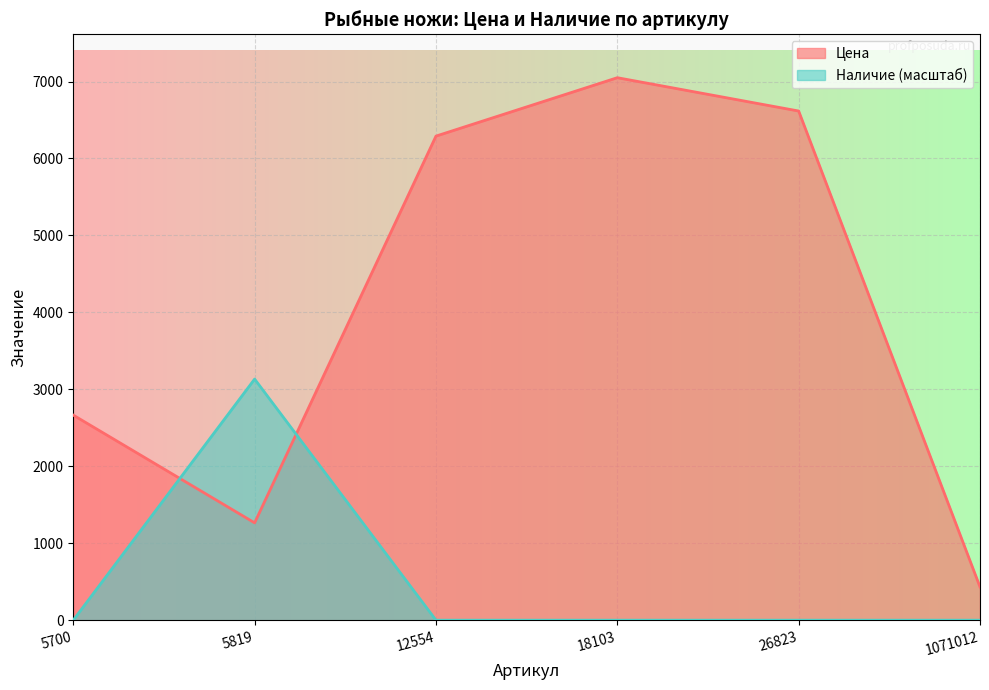

How many interior local peaks does the Цена series have?

1